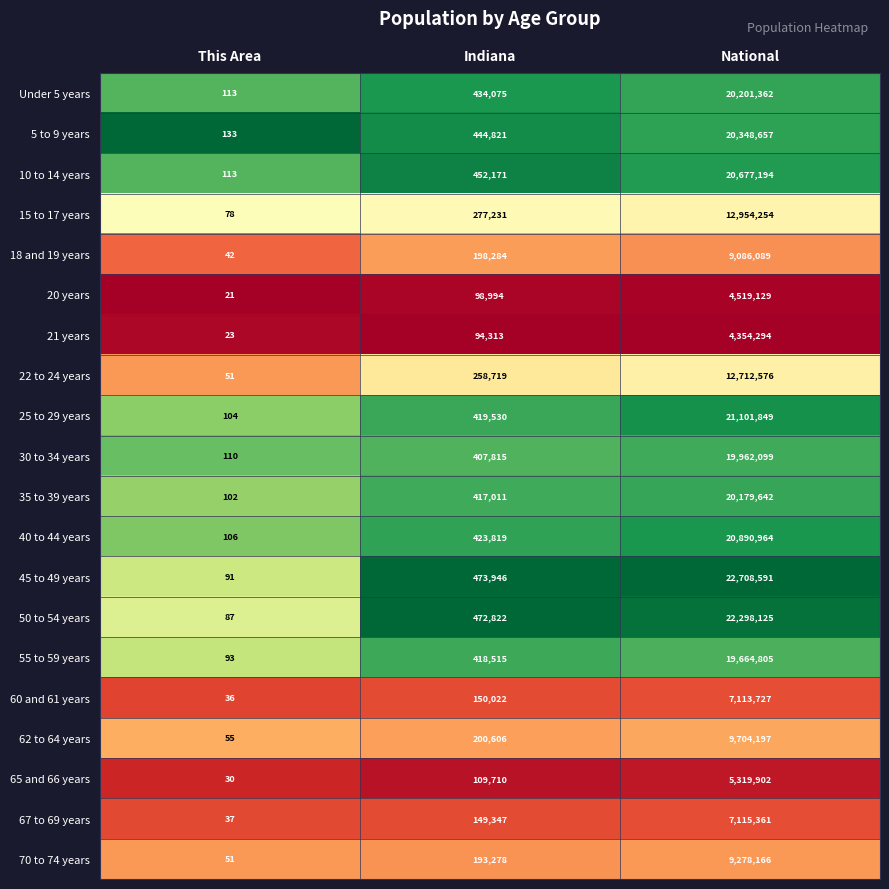

What is the lowest value of the 35 to 39 years series?

102